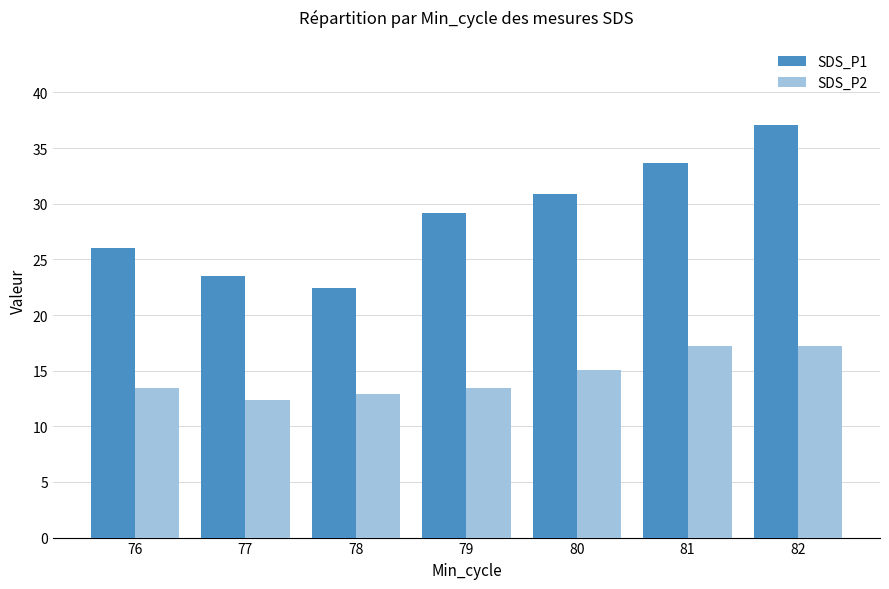

What is the total value across all series at 78?

35.4